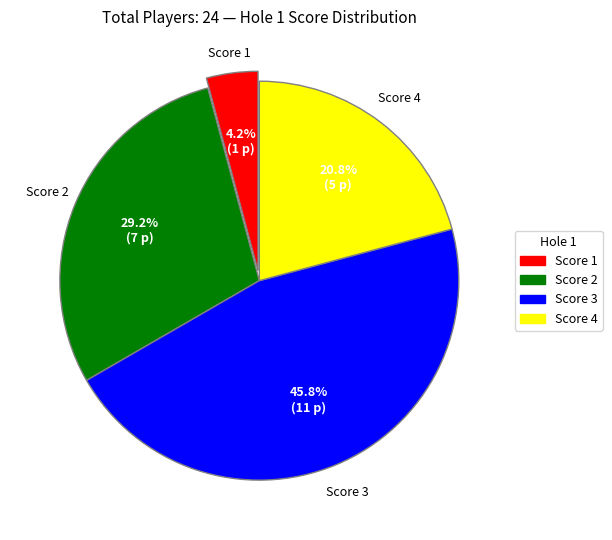

Rank the categories by value from highest to lowest.

Score 3, Score 2, Score 4, Score 1